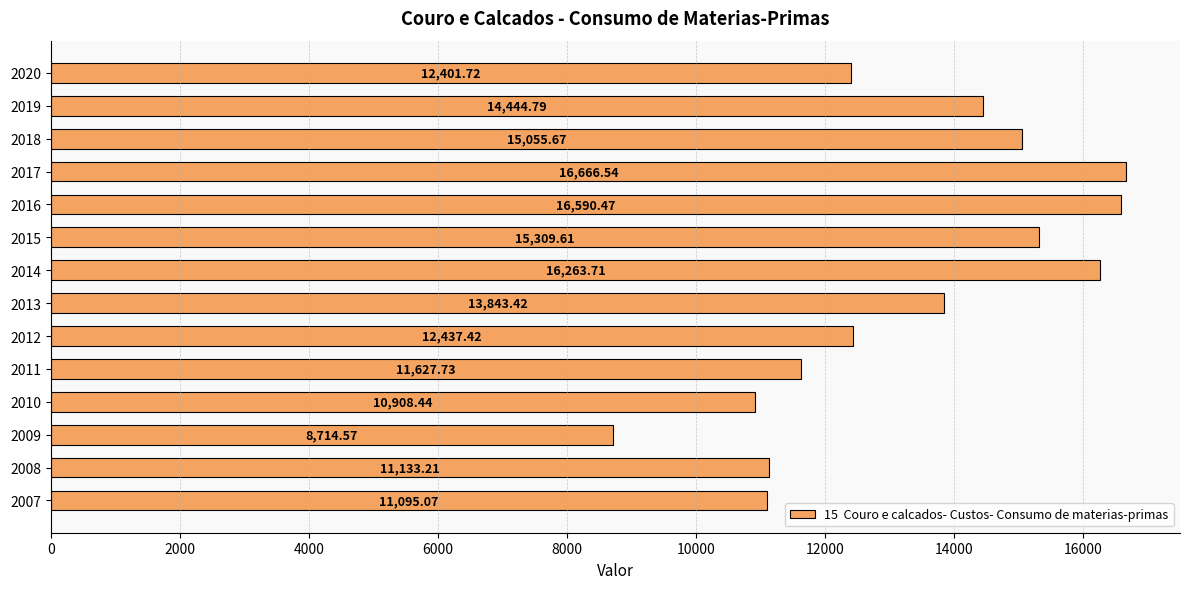

Rank the categories by value from highest to lowest.

2017, 2016, 2014, 2015, 2018, 2019, 2013, 2012, 2020, 2011, 2008, 2007, 2010, 2009